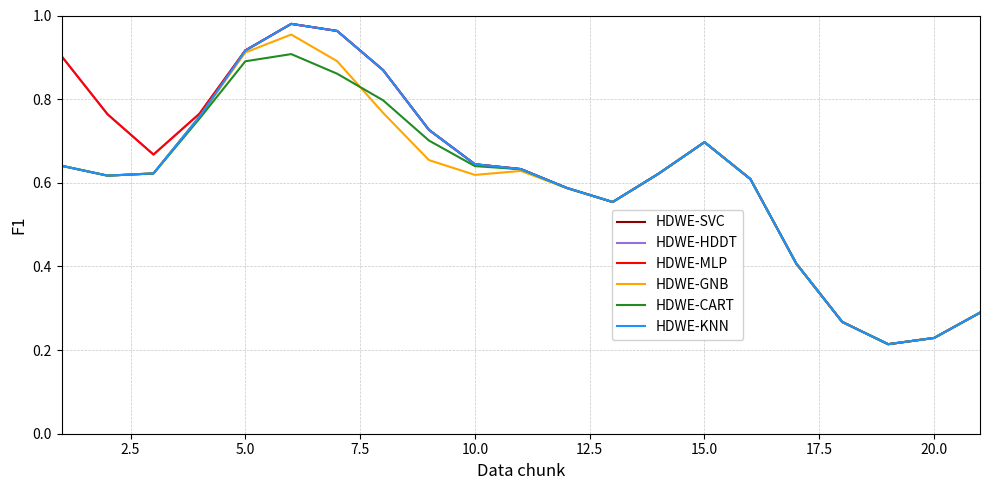

Does the chart display data point markers on the line(s)?

No